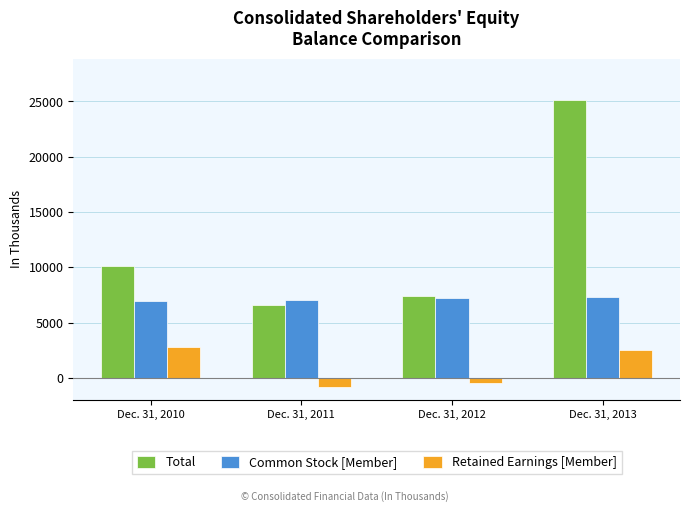

Which series has the largest range (max minus min)?

Total